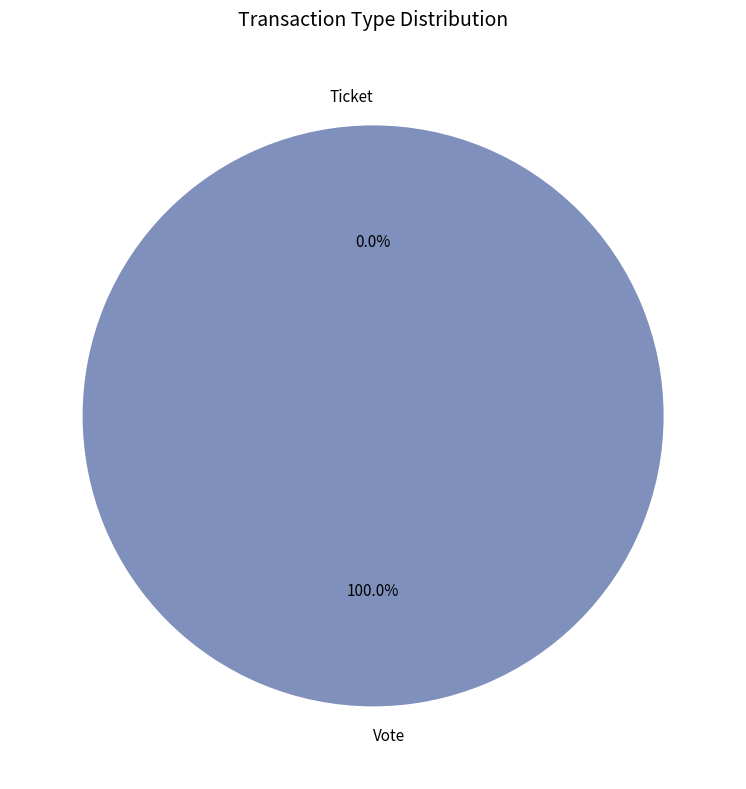

Which slice is the smallest?

Ticket